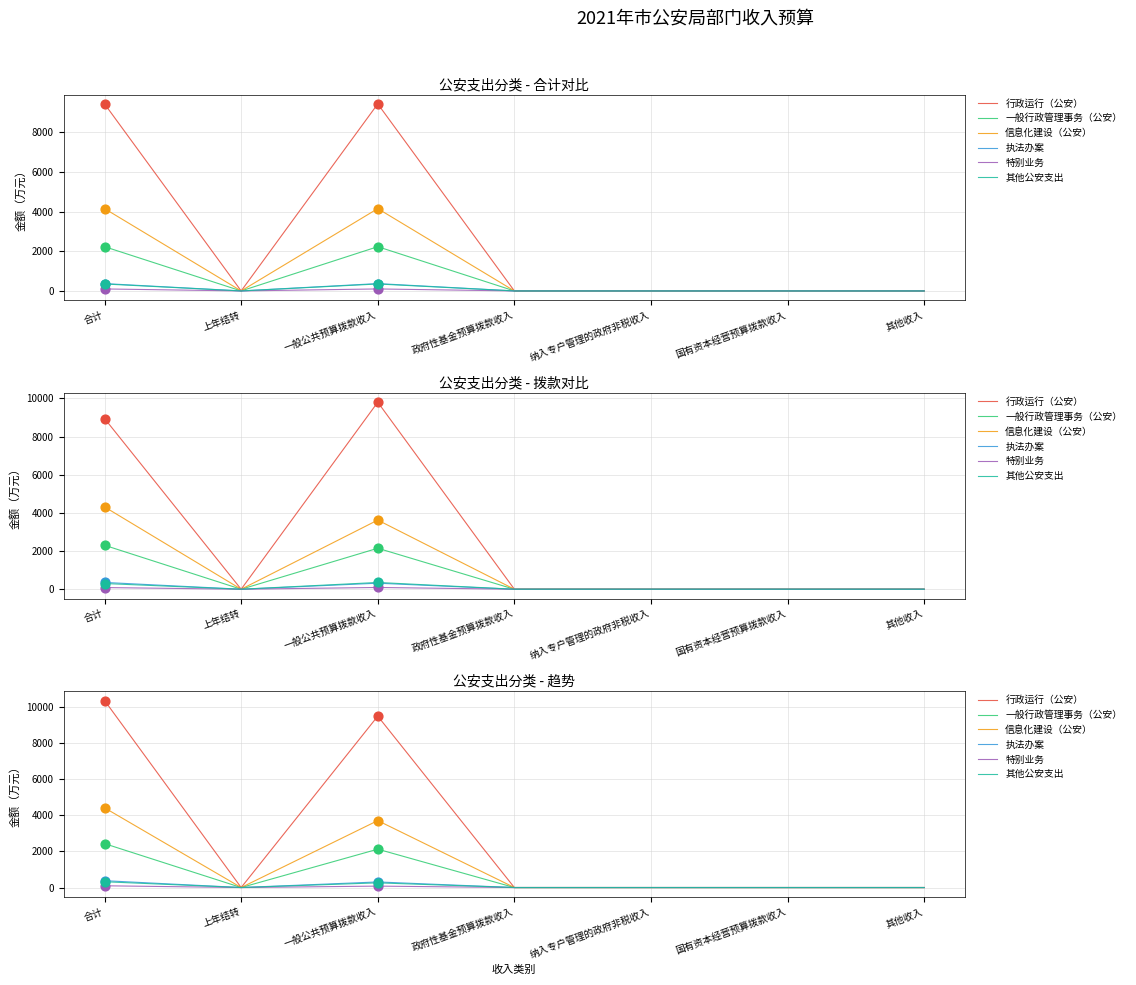

Which series has the widest spread of Y values?

行政运行（公安）